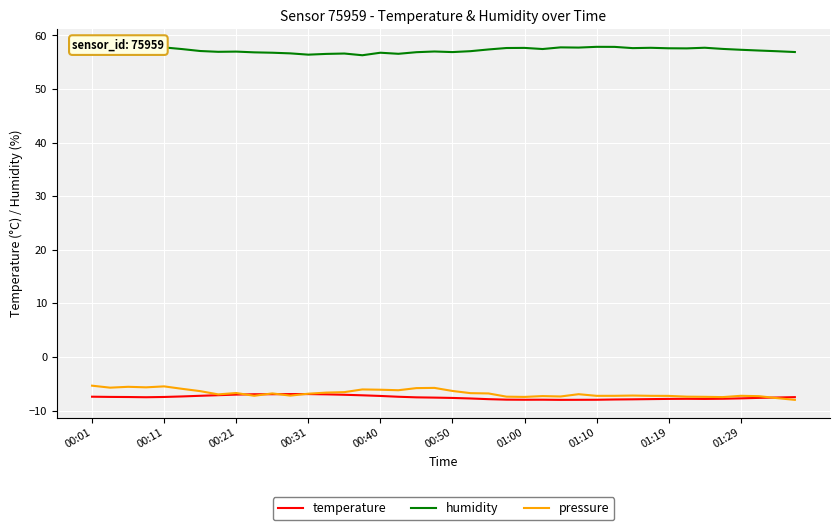

What is the minimum value for pressure?

-8.0